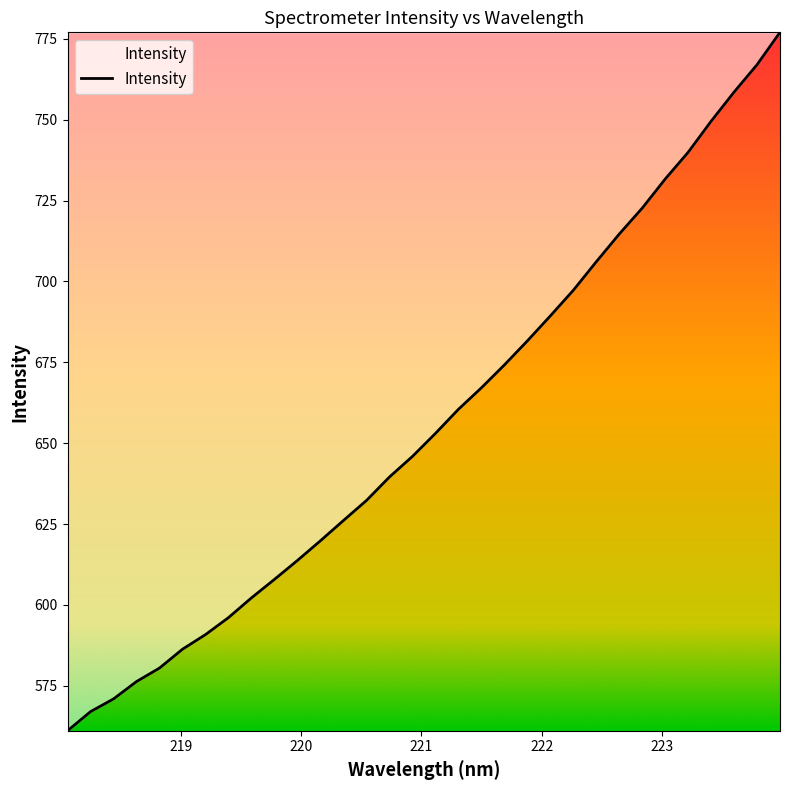

What is the minimum value shown in the chart?

561.1